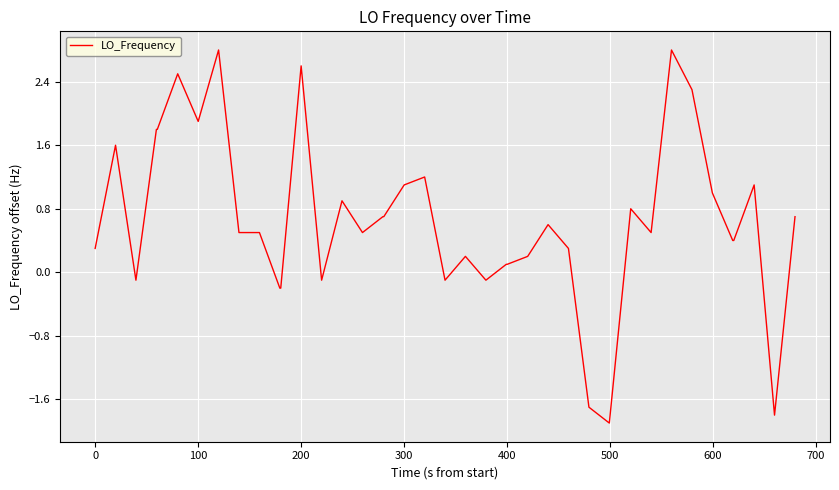

What is the minimum value shown in the chart?

-1.9